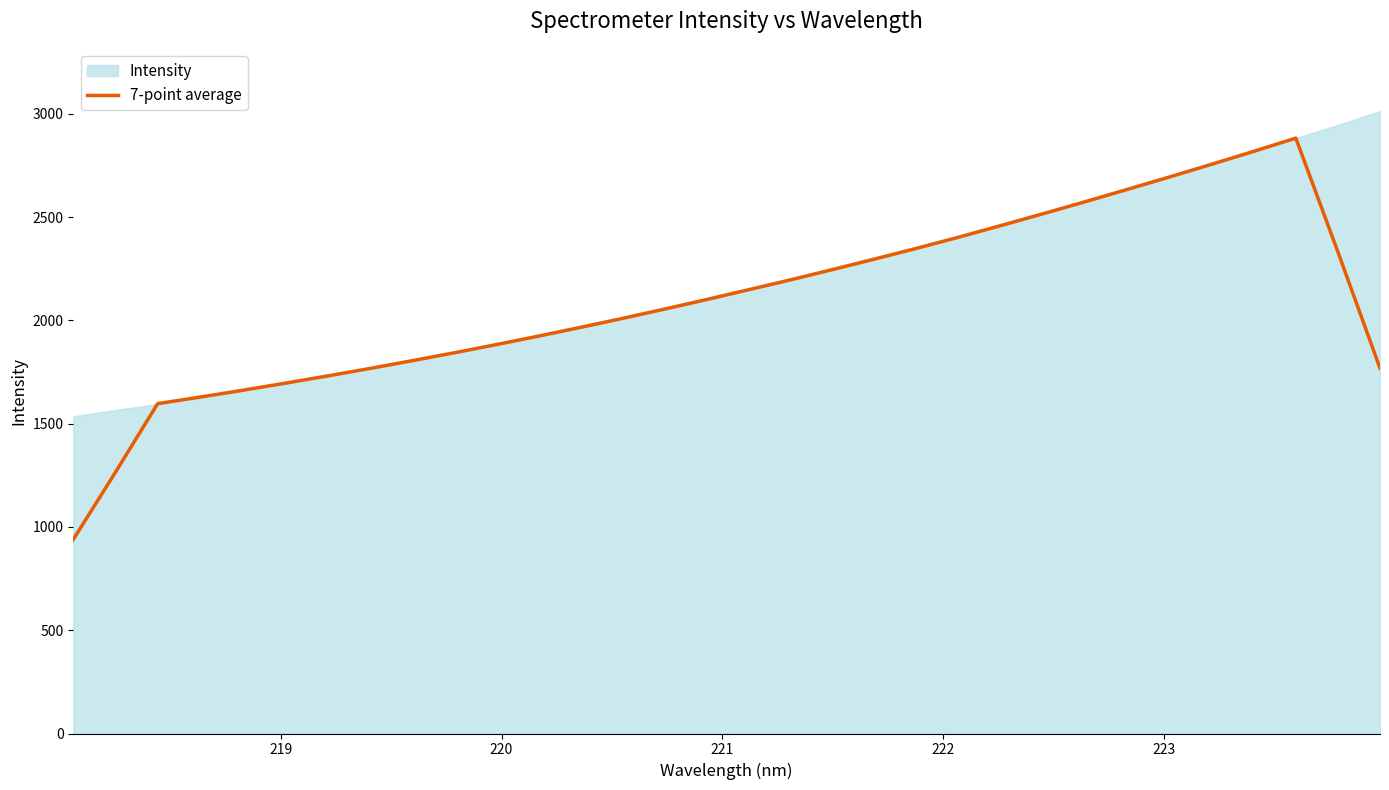

Count the number of categories in the chart.

32